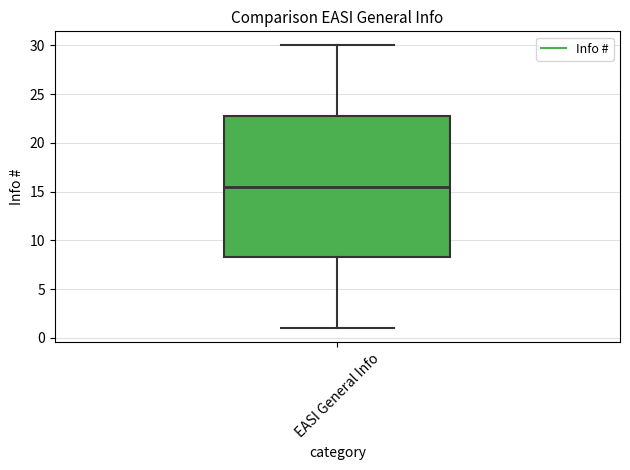

Transcribe this box plot: give where the median line is, the range the box spans, and where the two whiskers end, as read against the y-axis. The values are not printed on the chart, so give them approximately, as read against the axis.

median 15.5, box 8.5 to 23.0, whiskers 1.0 to 30.0